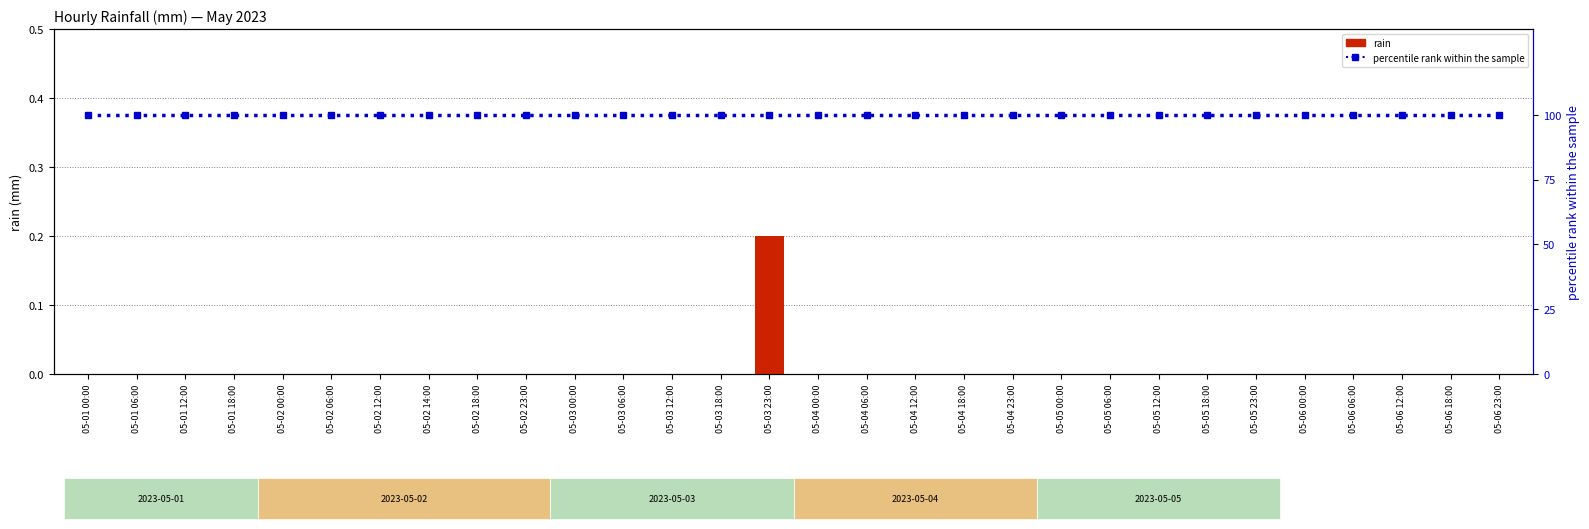

What is the spread (max minus min) of values at 05-01 18:00?

100.0